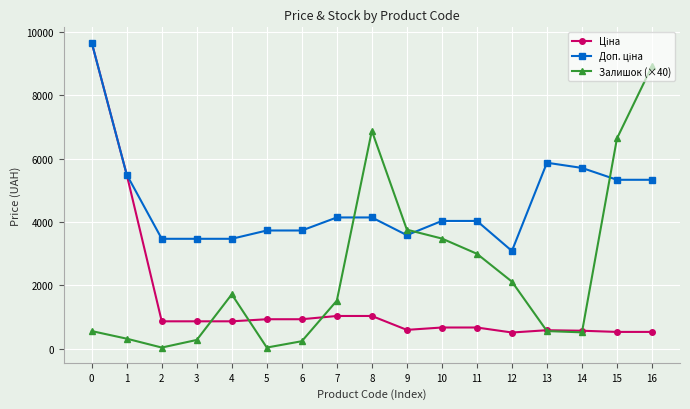

In Залишок (×40), how many points are higher than both neighbors (excluding endpoints)?

2